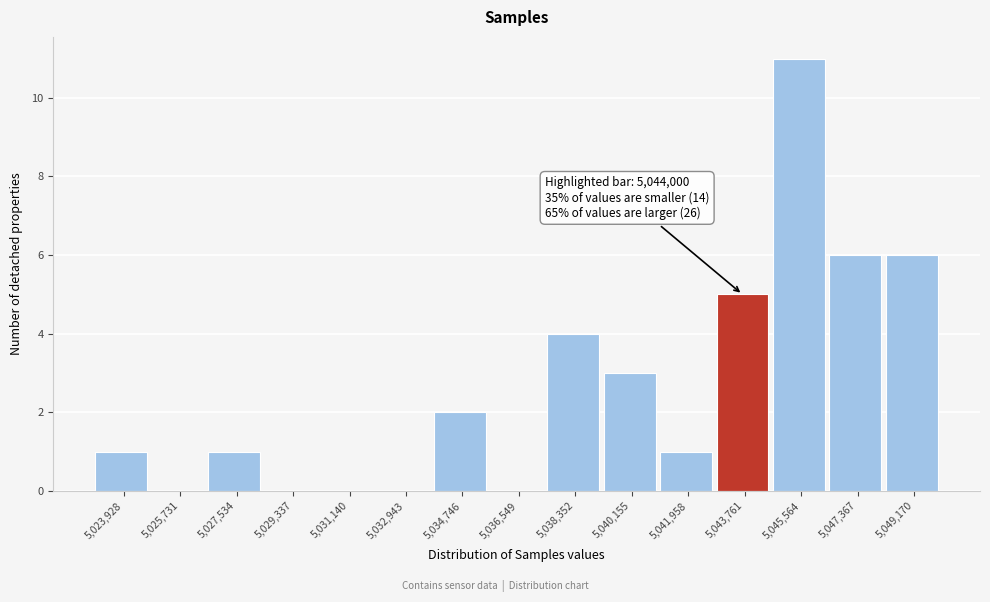

Over which range of the x-axis is the bar tallest?

5044600 to 5046400